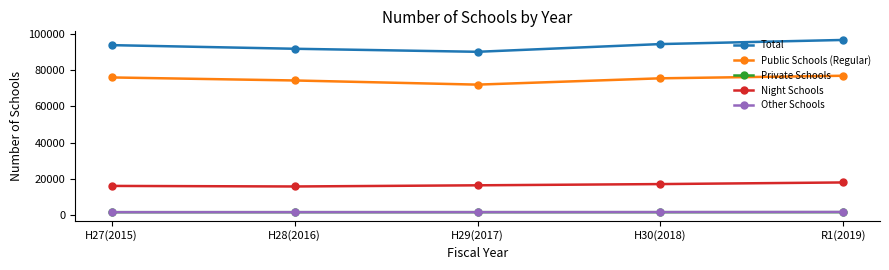

What is the difference between the maximum and second lowest values in the Private Schools series?

20